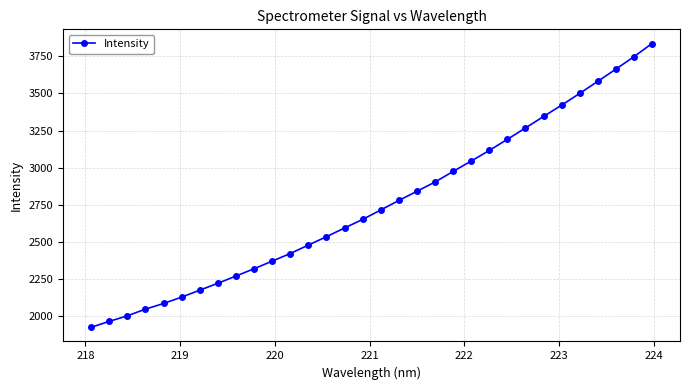

What is the greatest value displayed?

3835.3